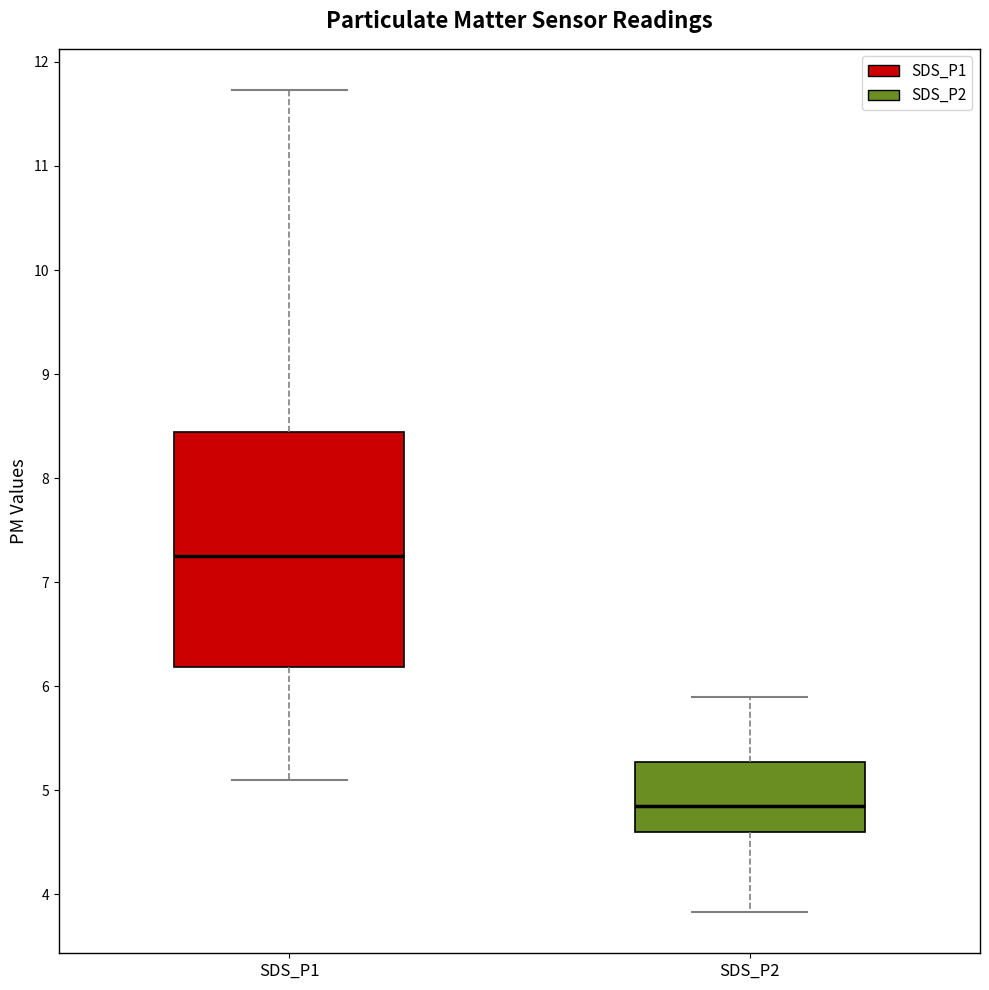

Which box's median line is the highest?

SDS_P1